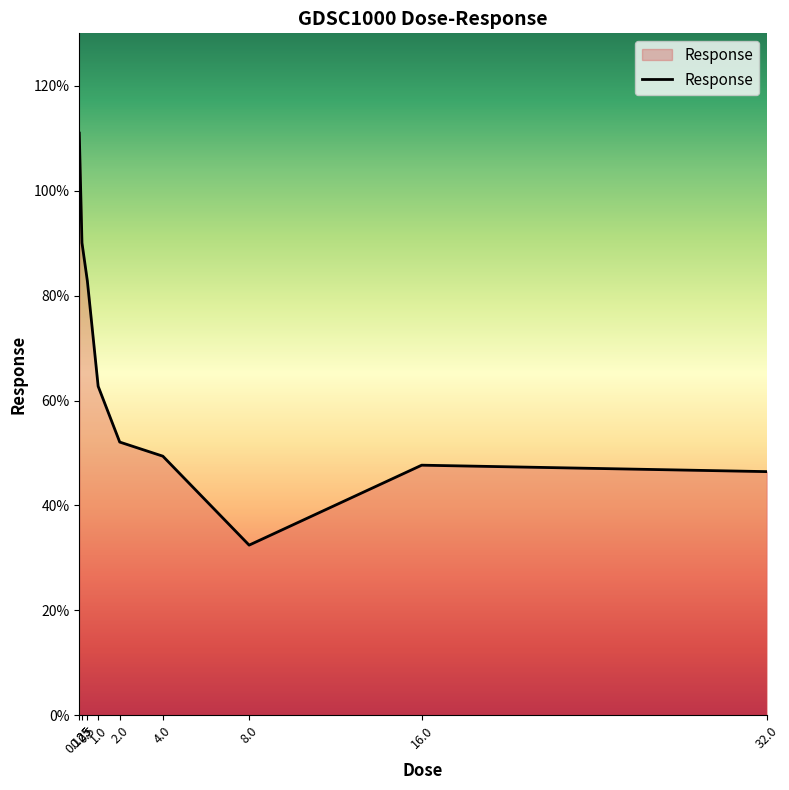

What is the smallest value displayed?

32.4